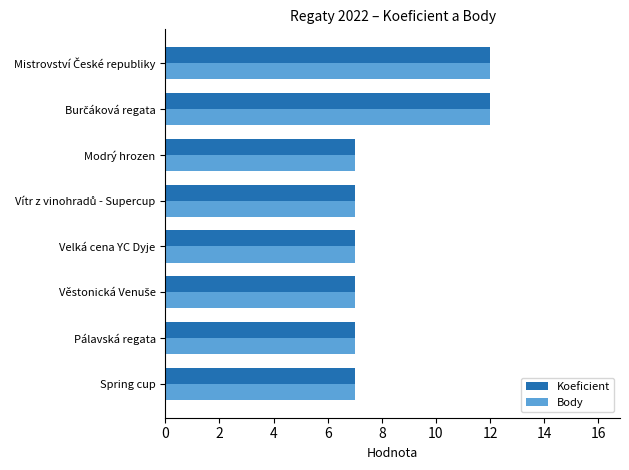

Is it true that Koeficient equals 2 at Modrý hrozen?

False